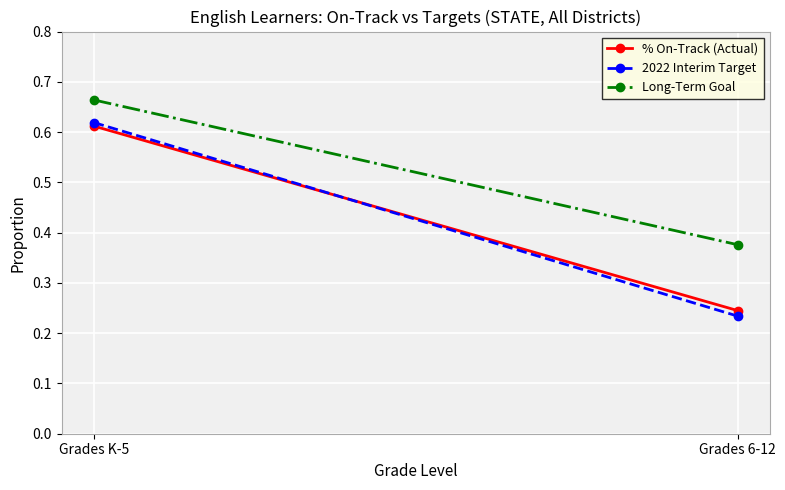

Is the value of Long-Term Goal at Grades K-5 greater than the value of 2022 Interim Target at Grades 6-12?

Yes